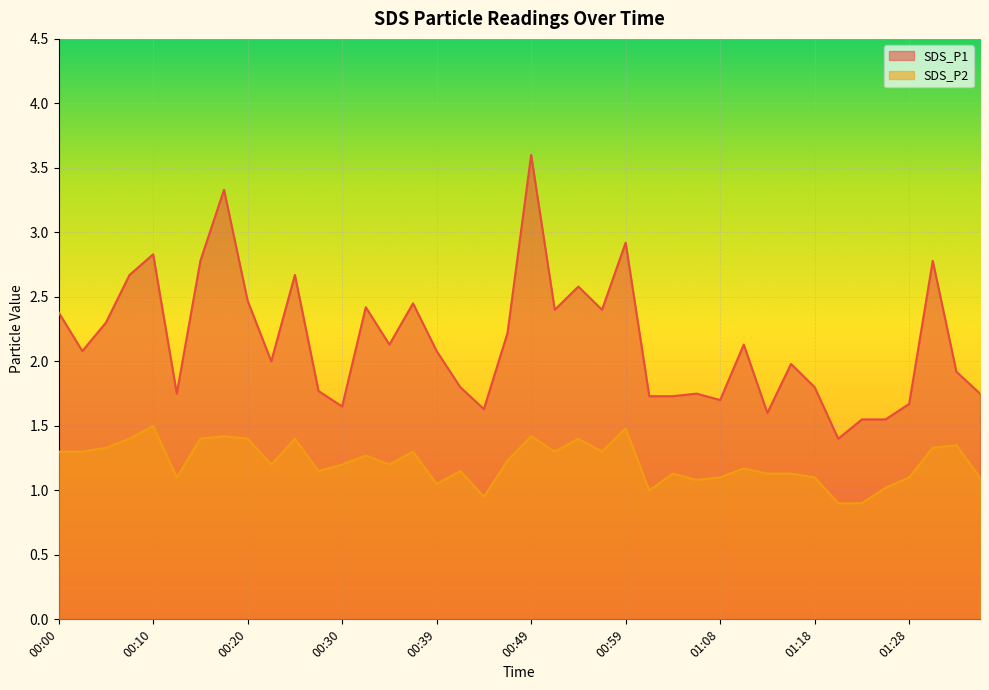

True or false: SDS_P1 and SDS_P2 cross at least once.

False